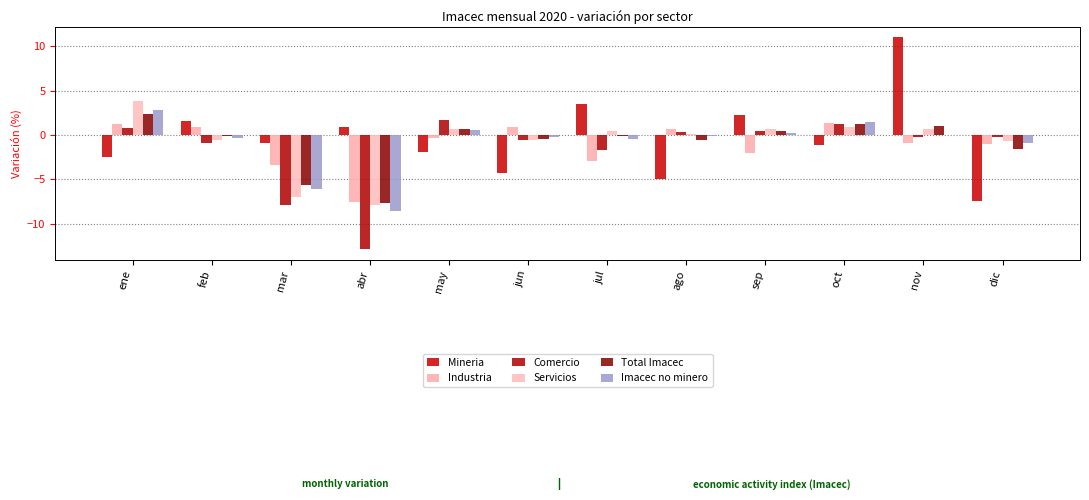

At which label does Servicios first exceed 0?

ene